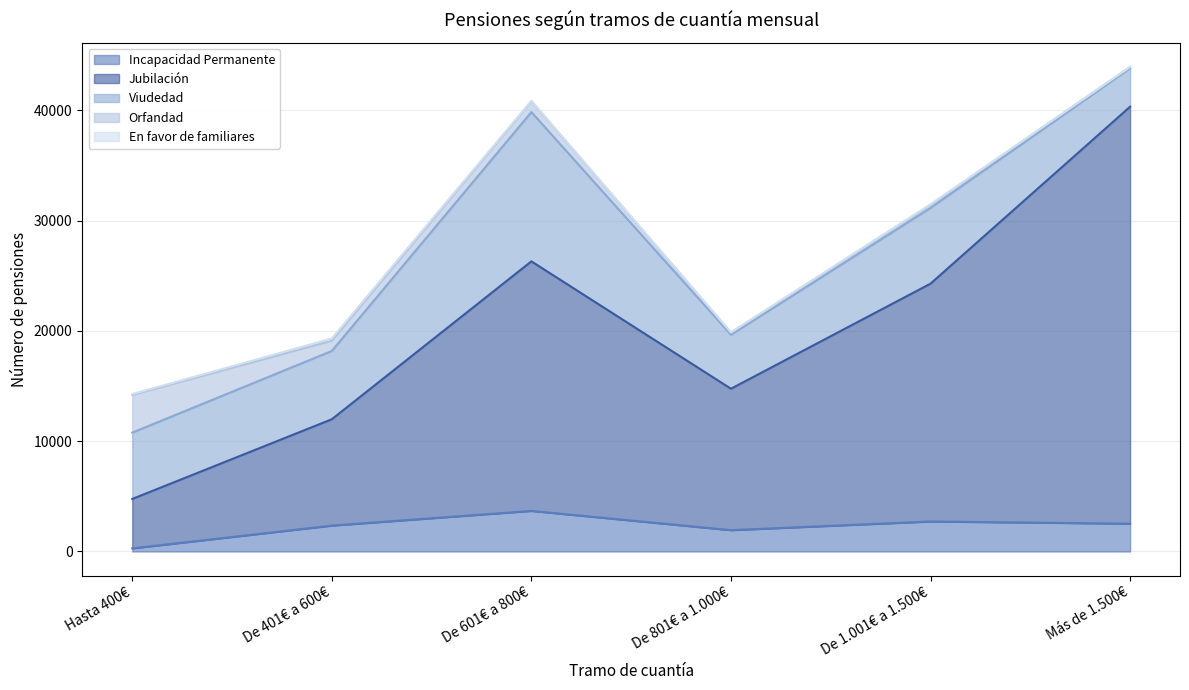

Reading right to left, extract all data points from this chart.

Incapacidad Permanente: Más de 1.500€=2522	De 1.001€ a 1.500€=2721	De 801€ a 1.000€=1935	De 601€ a 800€=3681	De 401€ a 600€=2347	Hasta 400€=283
Jubilación: Más de 1.500€=37810	De 1.001€ a 1.500€=21565	De 801€ a 1.000€=12823	De 601€ a 800€=22627	De 401€ a 600€=9644	Hasta 400€=4480
Viudedad: Más de 1.500€=3490	De 1.001€ a 1.500€=6869	De 801€ a 1.000€=4901	De 601€ a 800€=13537	De 401€ a 600€=6191	Hasta 400€=6015
Orfandad: Más de 1.500€=110	De 1.001€ a 1.500€=270	De 801€ a 1.000€=178	De 601€ a 800€=971	De 401€ a 600€=928	Hasta 400€=3415
En favor de familiares: Más de 1.500€=17	De 1.001€ a 1.500€=61	De 801€ a 1.000€=39	De 601€ a 800€=52	De 401€ a 600€=204	Hasta 400€=81